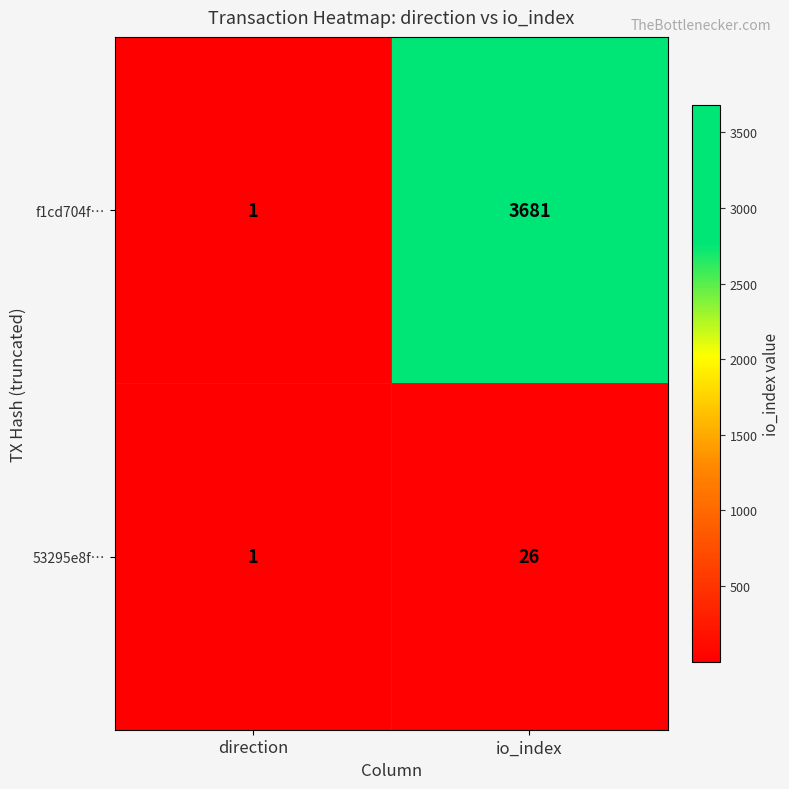

Reading left to right, extract all data points from this chart.

f1cd704f…: 1	3681
53295e8f…: 1	26